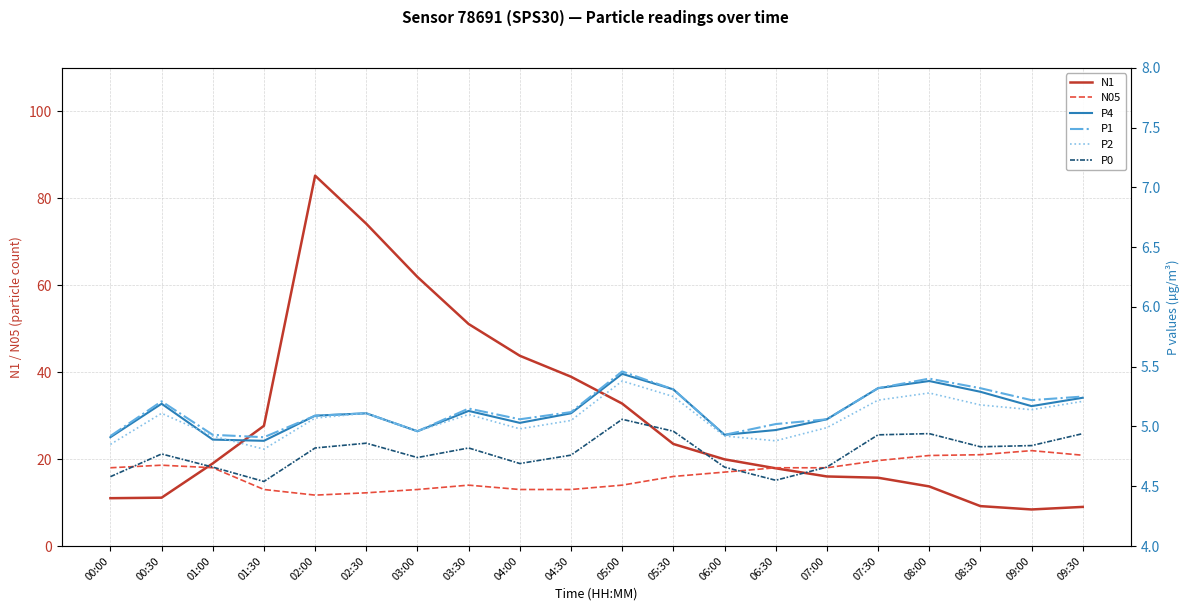

What is the lowest value of the P0 series?

4.5